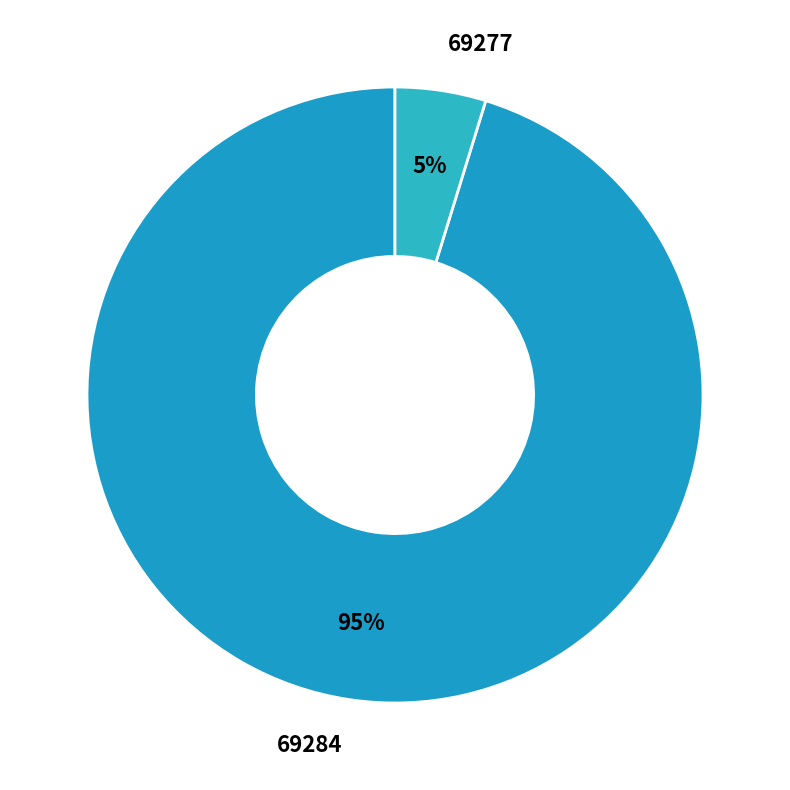

What percentage is the 69277 slice, to the nearest percent?

5%